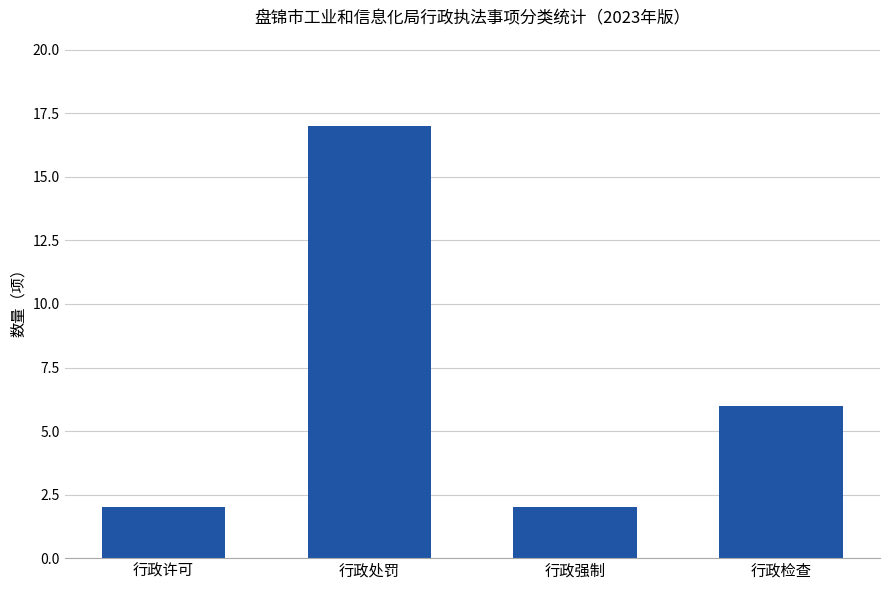

Reading left to right, list all the values displayed in this chart.

2	17	2	6